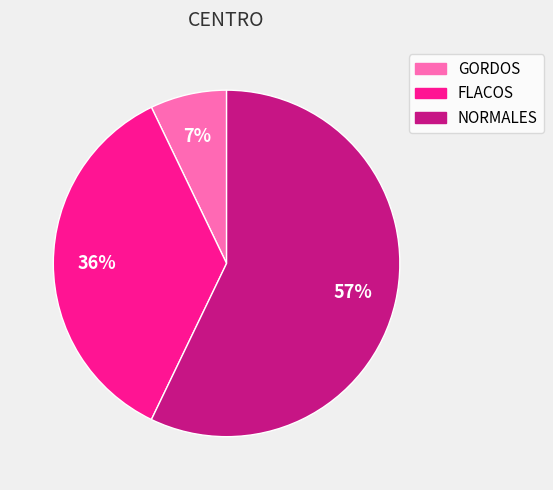

To the nearest percent, what is the combined percentage of FLACOS and GORDOS?

43%